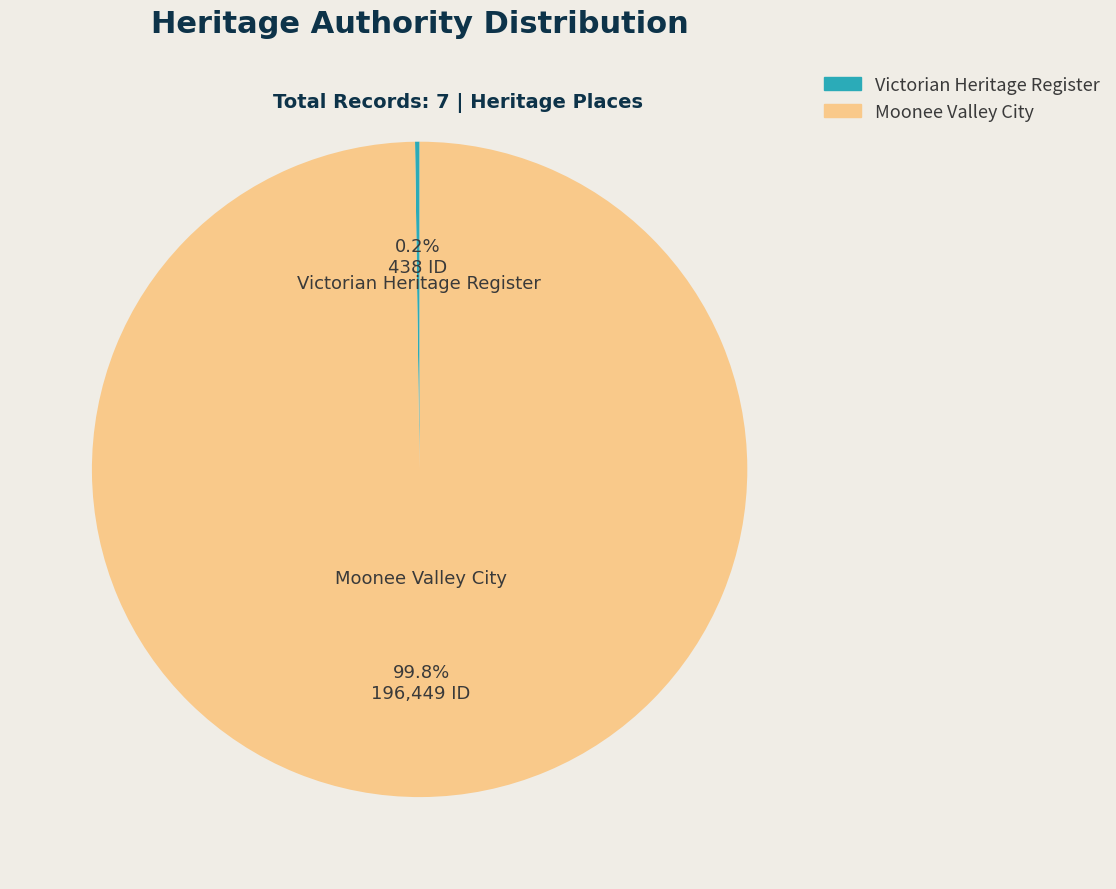

How much of the chart is everything except Moonee Valley City?

0.2%